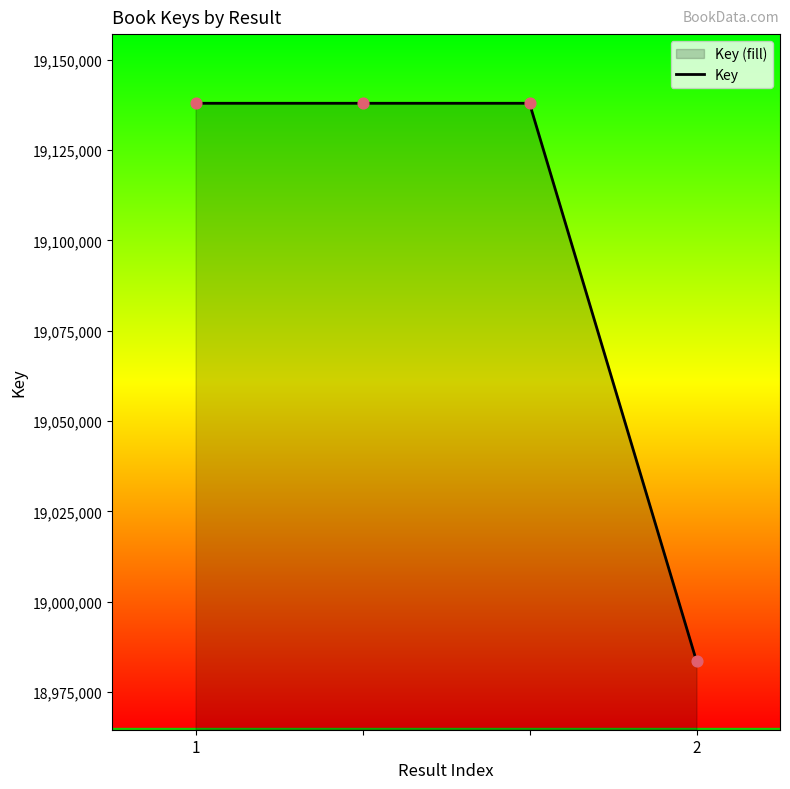

What is the ratio of the value at 1 to the value at 2?

1.0